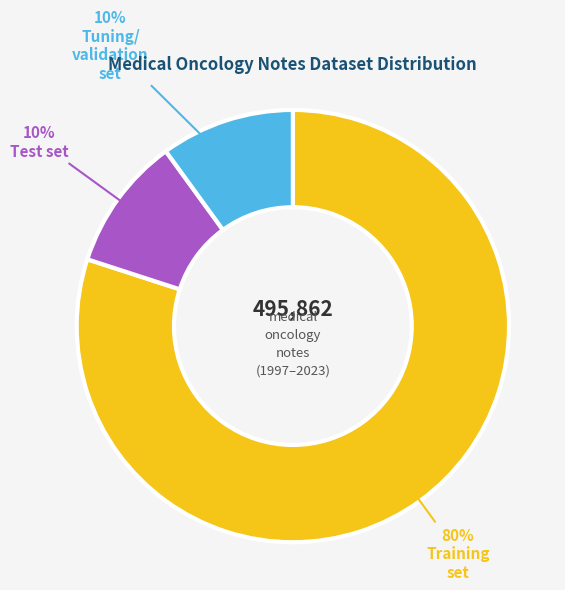

To the nearest percent, what is the average slice percentage?

33%